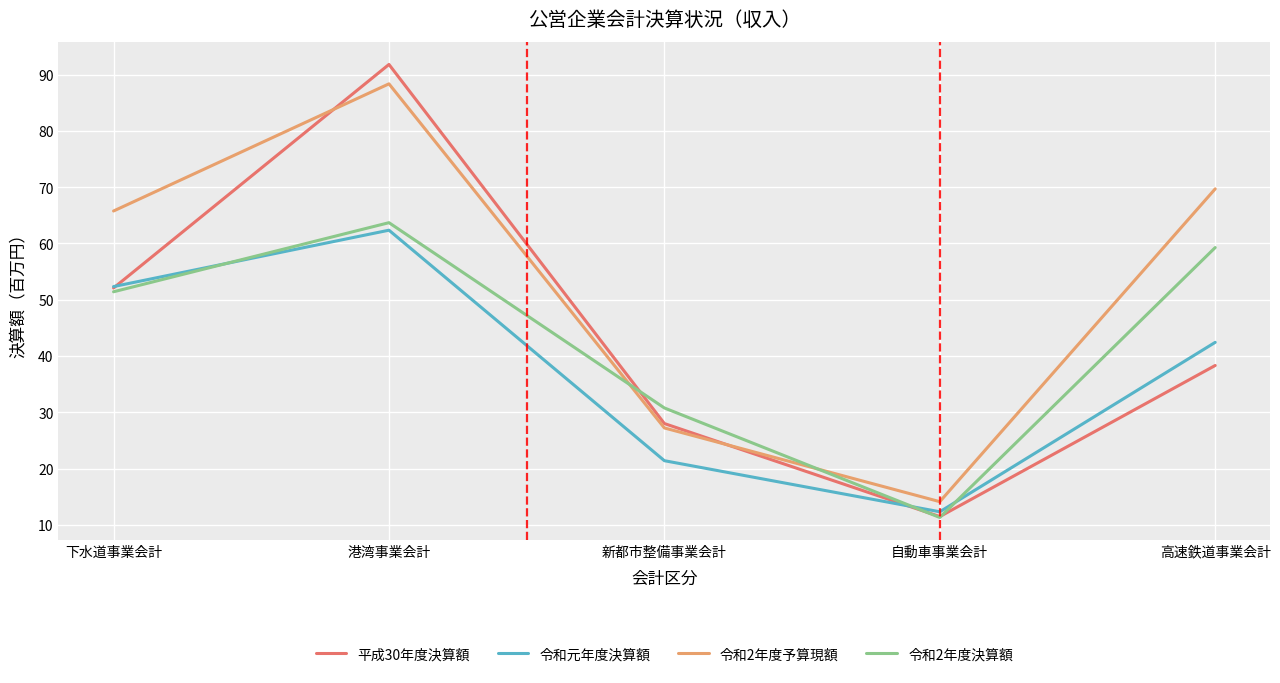

The 令和元年度決算額 series shows 12.3 at 自動車事業会計. True or false?

True